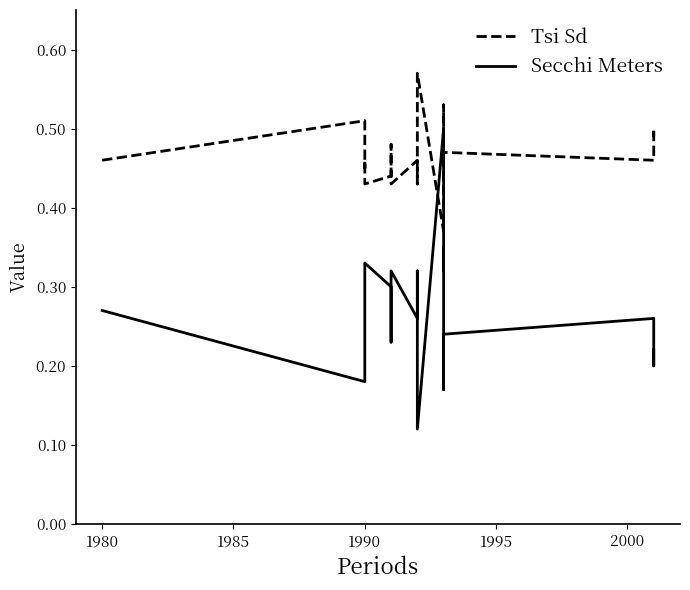

Which series has the largest total across all categories?

Tsi Sd